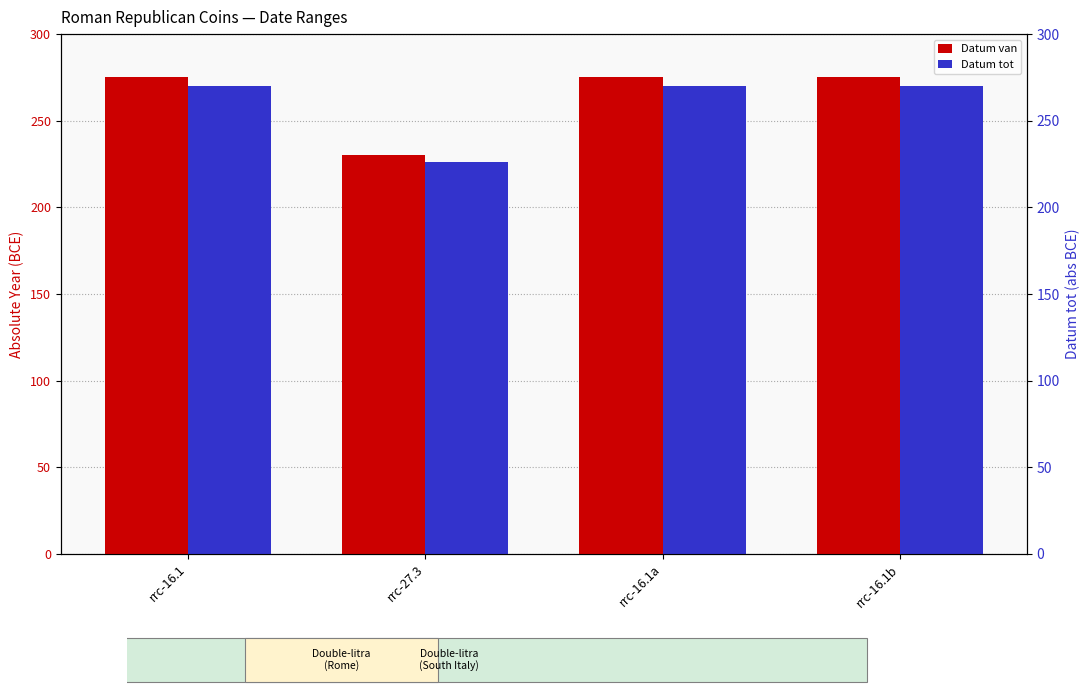

What position from the right is rrc-16.1b?

1